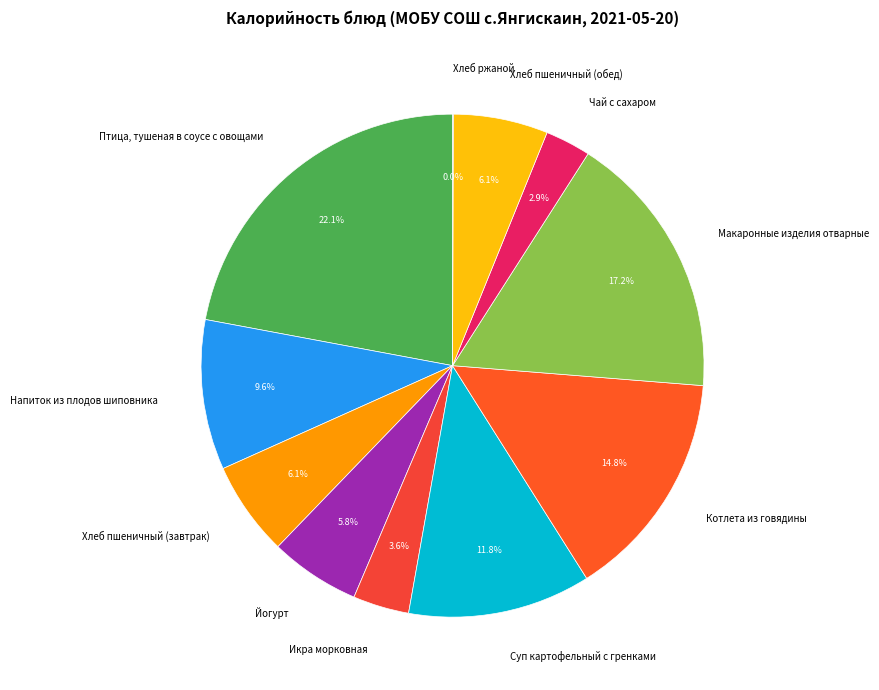

To the nearest percent, what is the difference between the largest and smallest slice percentages?

22%